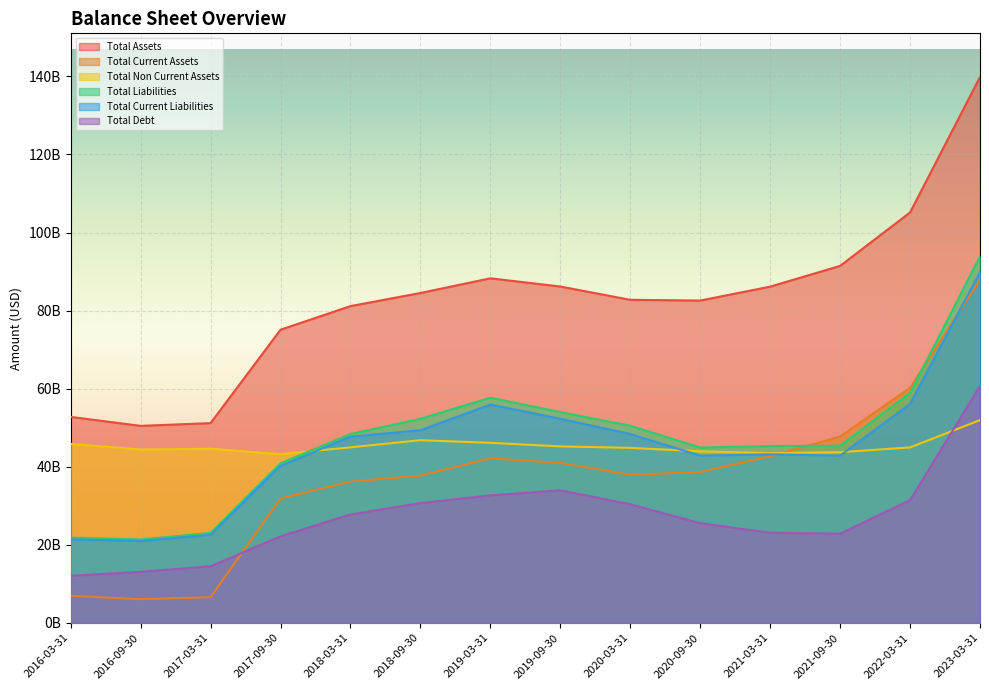

True or false: Total Assets and Total Current Assets intersect in this chart.

False